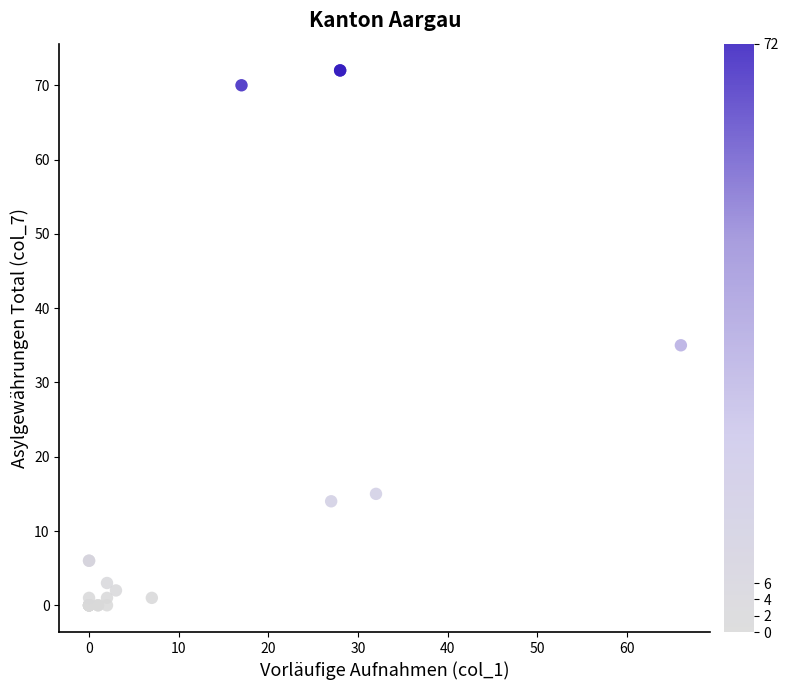

What Y value in the scatter plot is closest to 36?

35